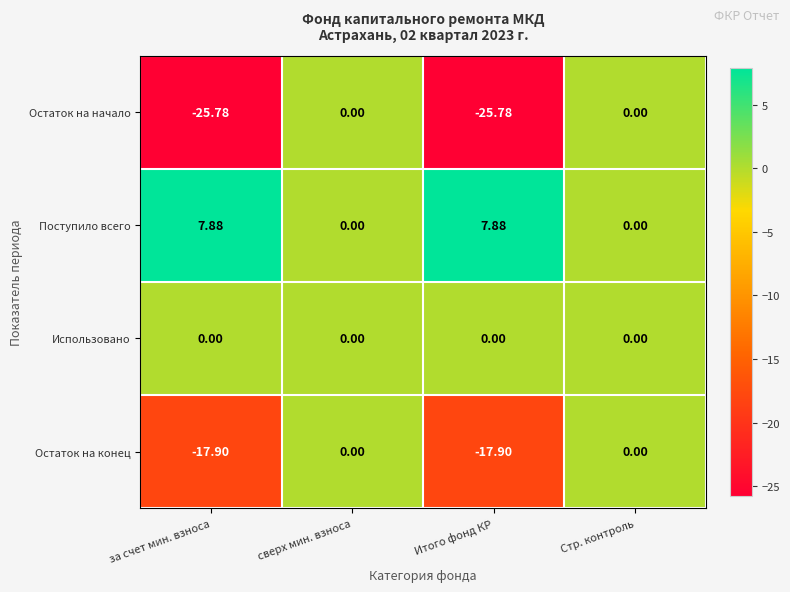

Which series has the largest range (max minus min)?

Остаток на начало